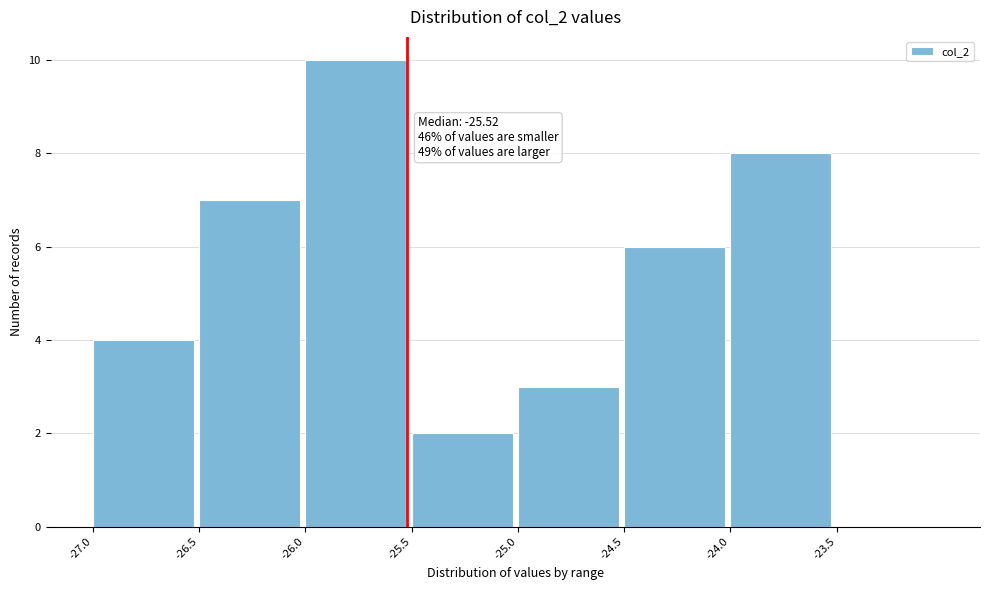

Over which range of the x-axis is the bar tallest?

-26.0 to -25.5